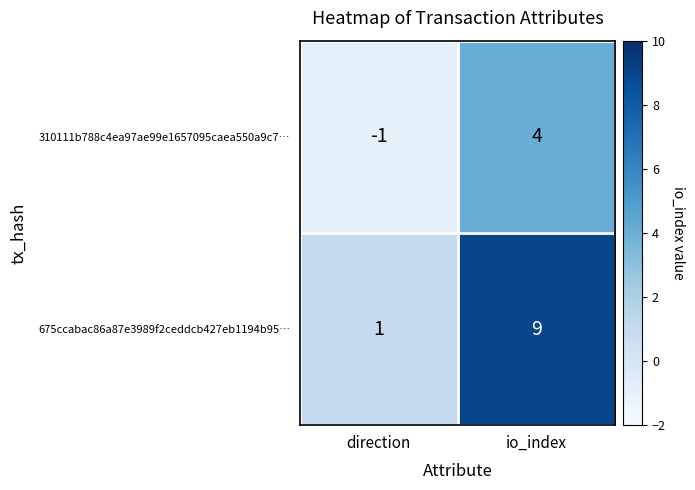

What is the total value across all series at io_index?

13